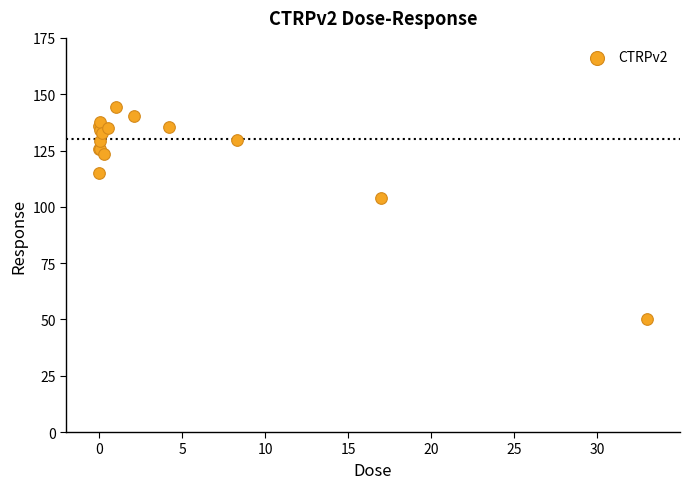

What Y value in the scatter plot is closest to 97?

104.0